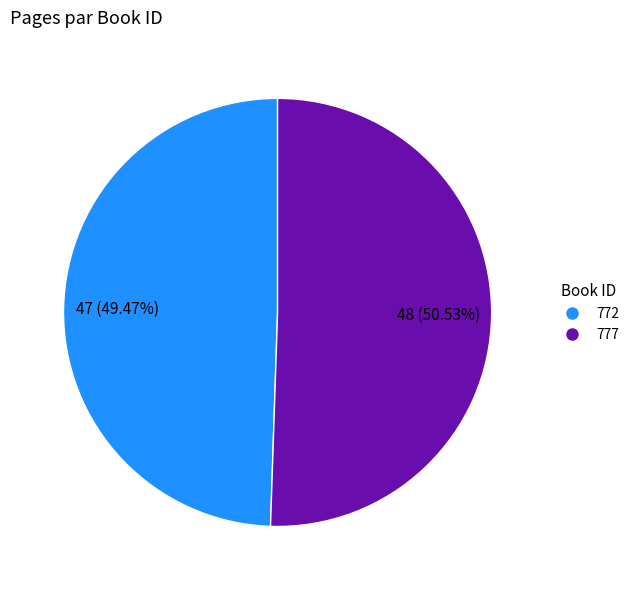

How much of the chart is everything except 777?

49.5%